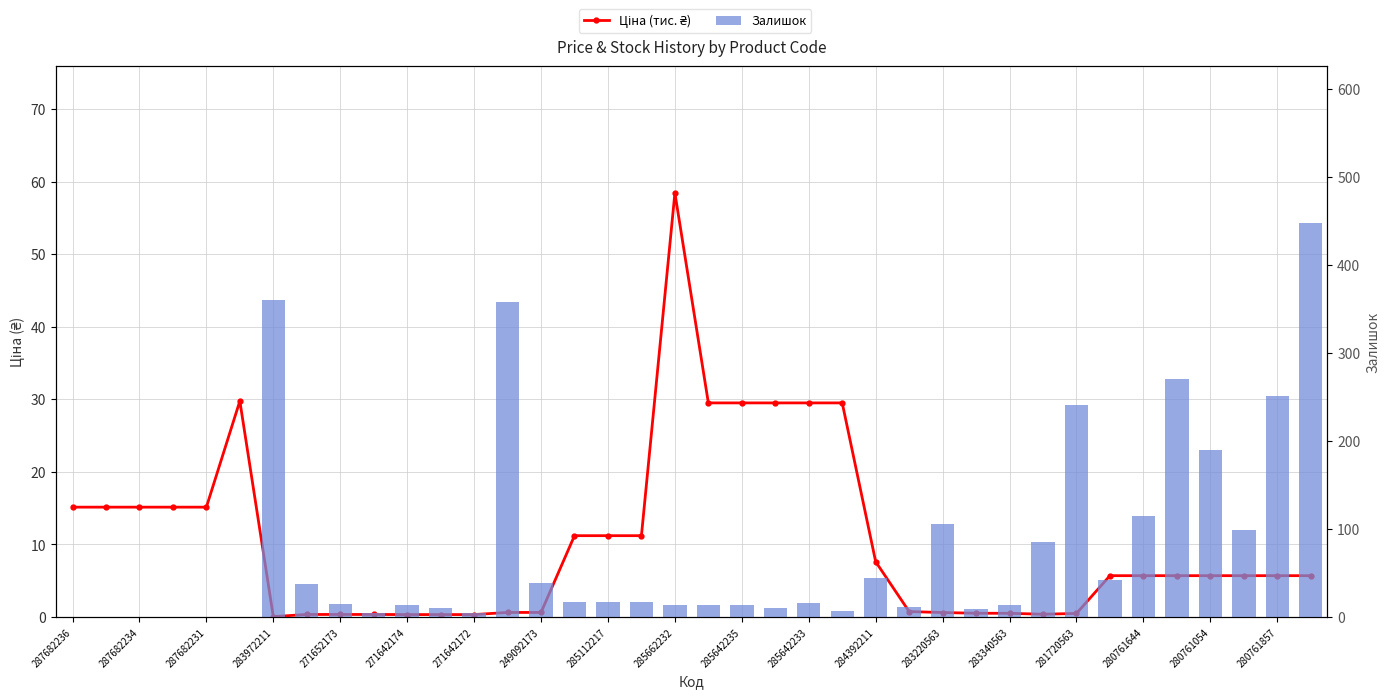

Reading left to right, extract all data points from this chart.

Ціна (тис. ₴): 15.1	15.1	15.1	15.1	15.1	29.7	0.0	0.3	0.3	0.3	0.3	0.3	0.3	0.6	0.6	11.2	11.2	11.2	58.4	29.5	29.5	29.5	29.5	29.5	7.6	0.7	0.6	0.5	0.5	0.4	0.5	5.7	5.7	5.7	5.7	5.7	5.7	5.7
Залишок: 0.0	0.0	0.0	0.0	0.0	0.0	360.0	37.0	15.0	4.0	14.0	10.0	4.0	358.0	38.0	17.0	17.0	17.0	14.0	14.0	13.0	10.0	16.0	7.0	44.0	11.0	106.0	9.0	14.0	85.0	241.0	42.0	114.0	270.0	190.0	99.0	251.0	447.0